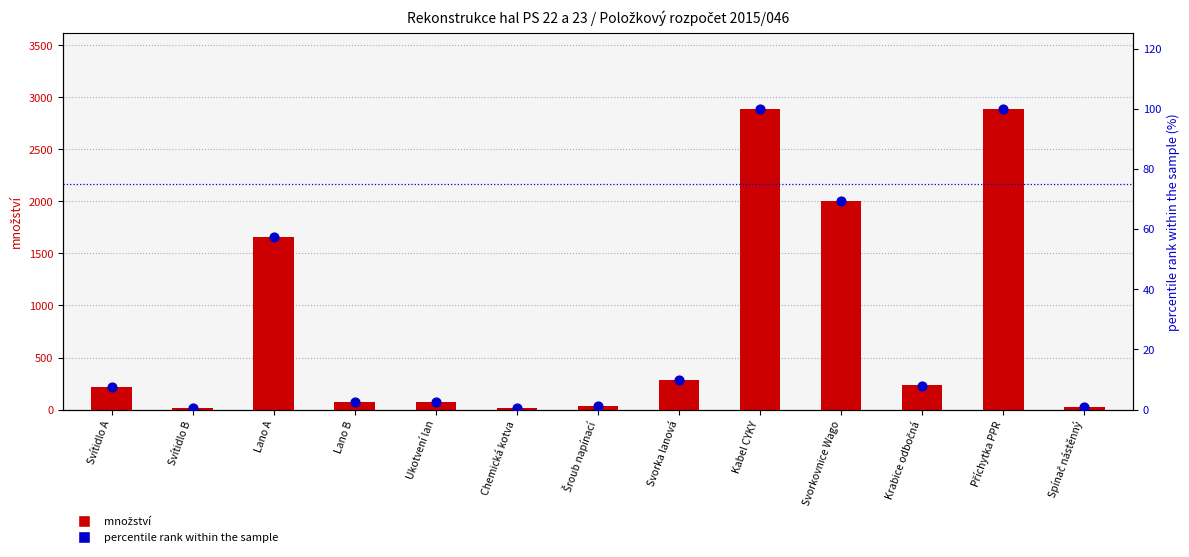

Is the value of množství at Krabice odbočná greater than the value of percentile rank within the sample at Krabice odbočná?

Yes